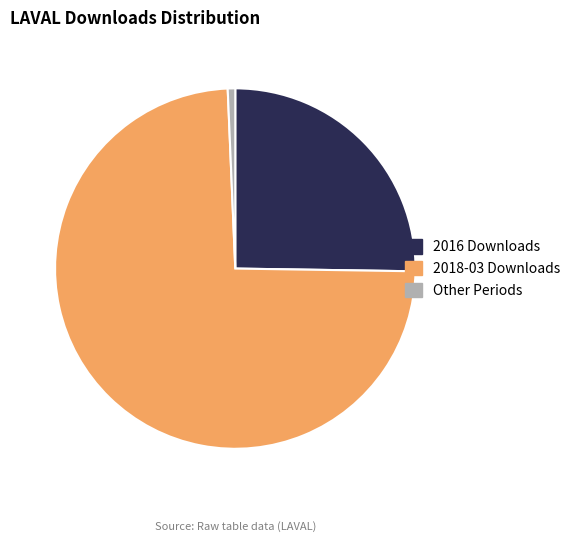

Do Other Periods and 2018-03 Downloads together represent more than half of the pie?

Yes